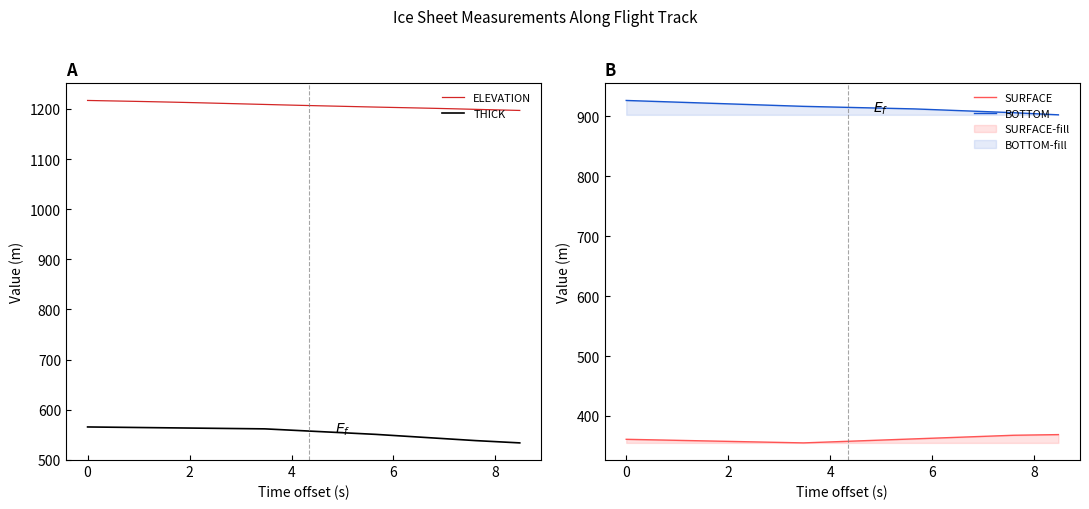

Which series has the widest spread of values?

THICK